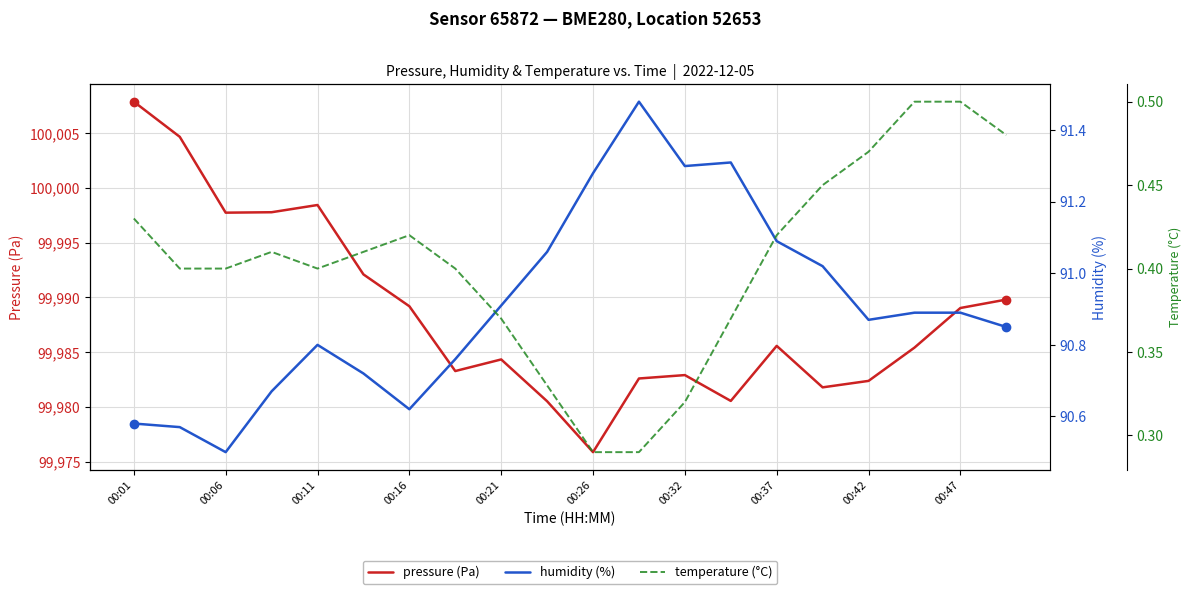

At how many categories does at least one series exceed 80863?

20